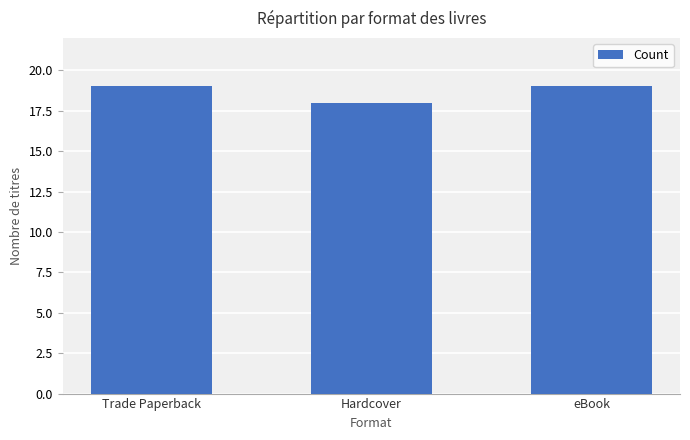

What is the label of the 3rd bar from the right?

Trade Paperback